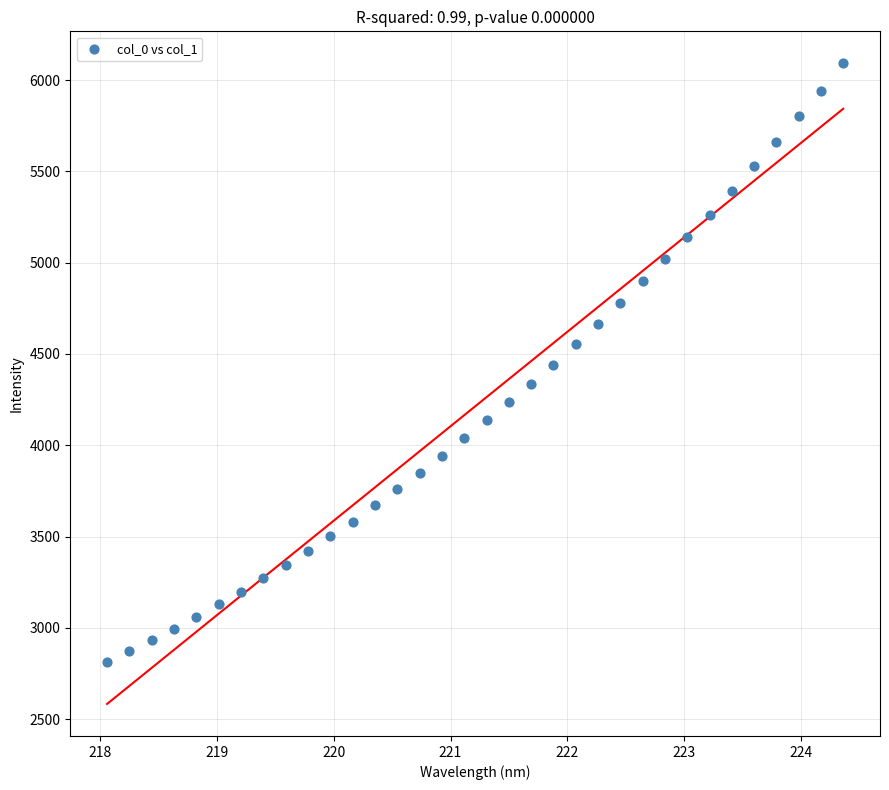

What is the range of Y values (max minus min)?

3278.8